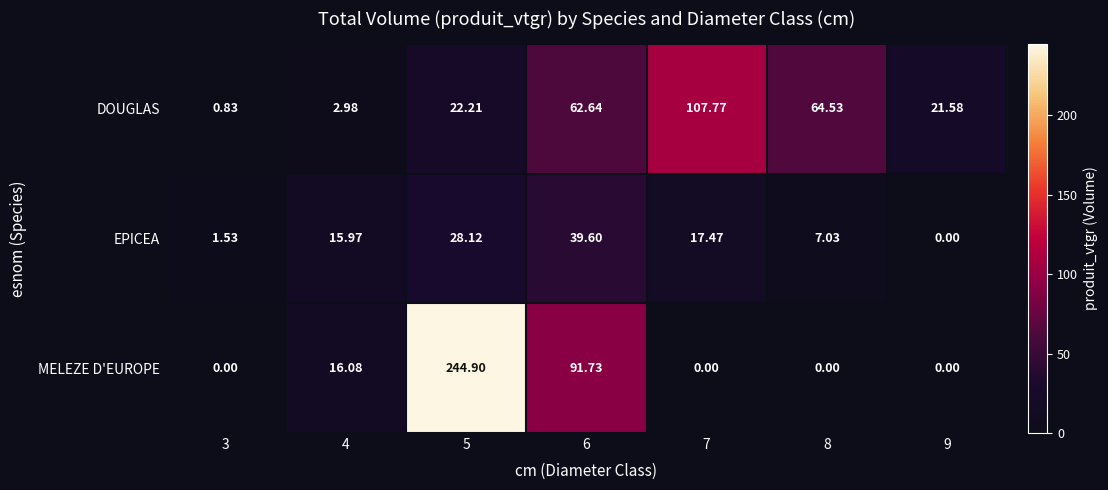

Which series changed the most between 8 and 9?

DOUGLAS